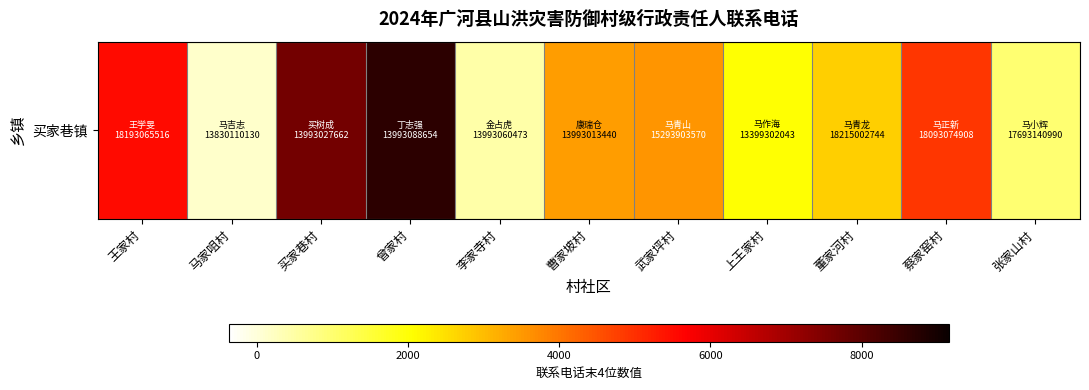

True or false: the data shows 12546 at 买家巷村.

False